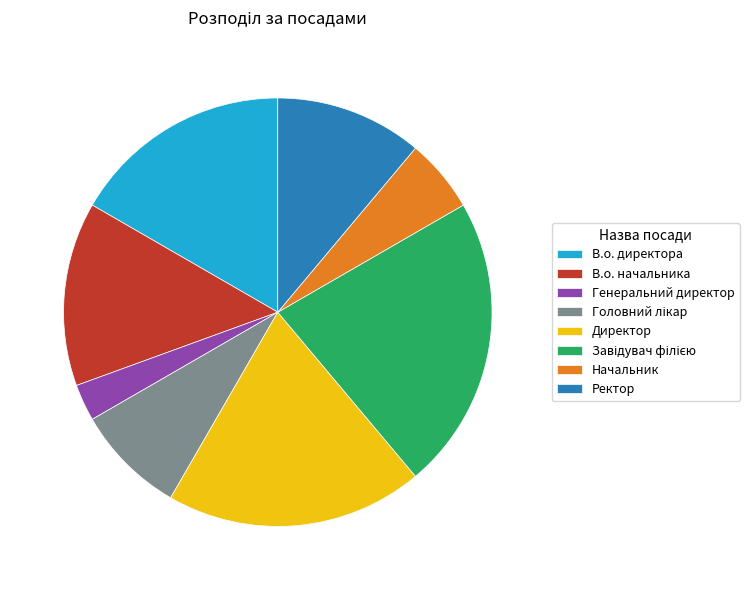

Combined, do Начальник and В.о. директора account for over 50%?

No